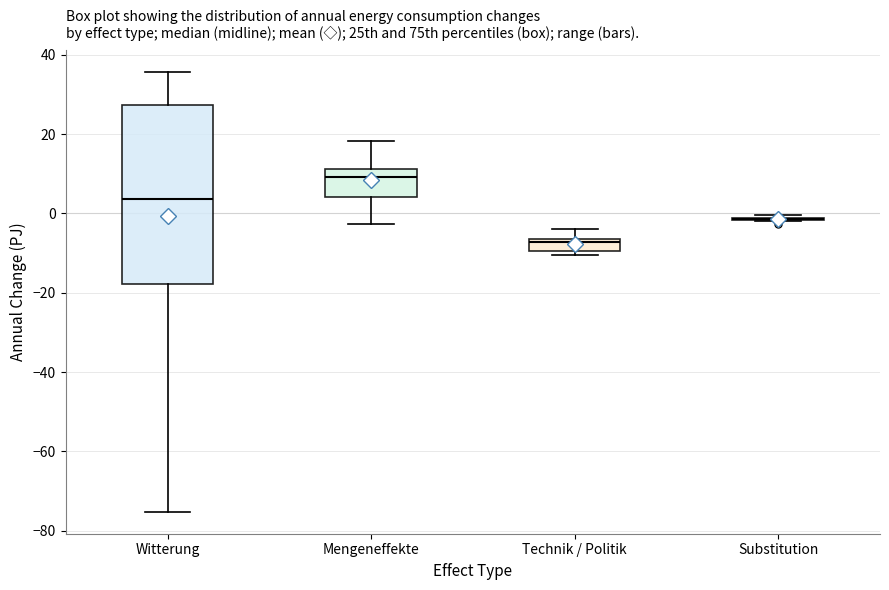

Where is the lower edge of the box for Witterung on the y-axis? The values are not printed on the chart, so give them approximately, as read against the axis.

-18